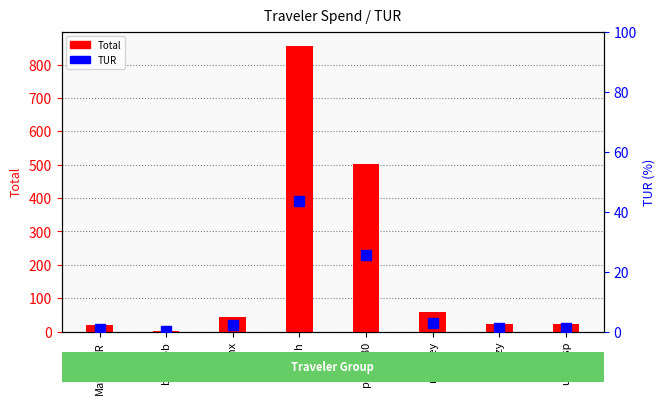

Which series contains the highest Y value?

Total